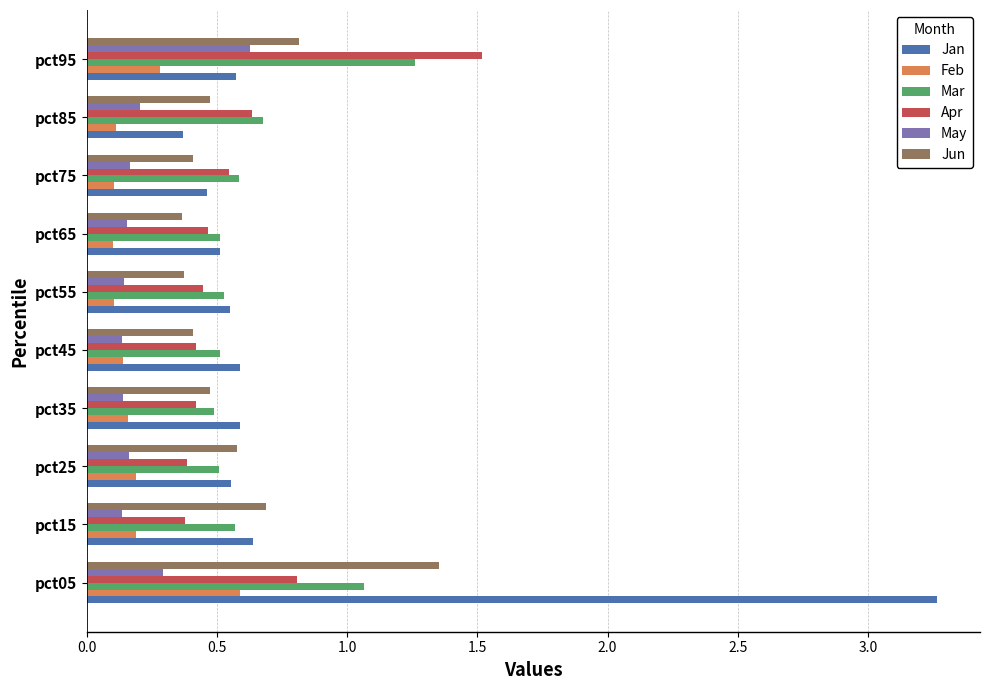

Rank the series at pct05 from lowest to highest value.

May, Feb, Apr, Mar, Jun, Jan